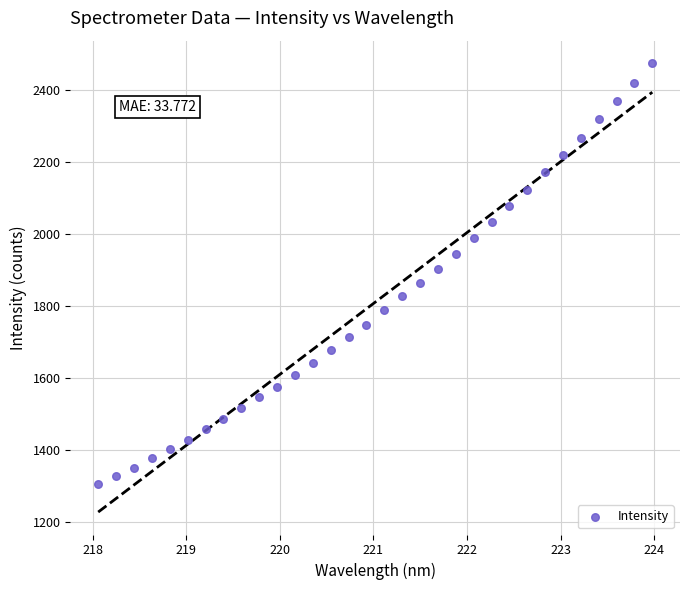

What is the range of Y values (max minus min)?

1170.2